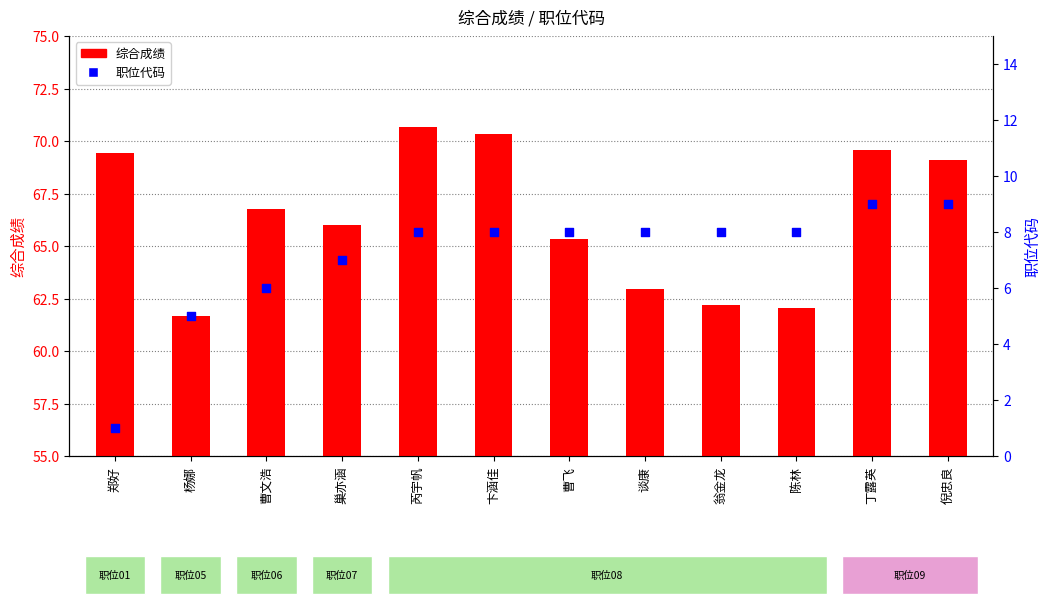

Which series contains the lowest Y value?

职位代码